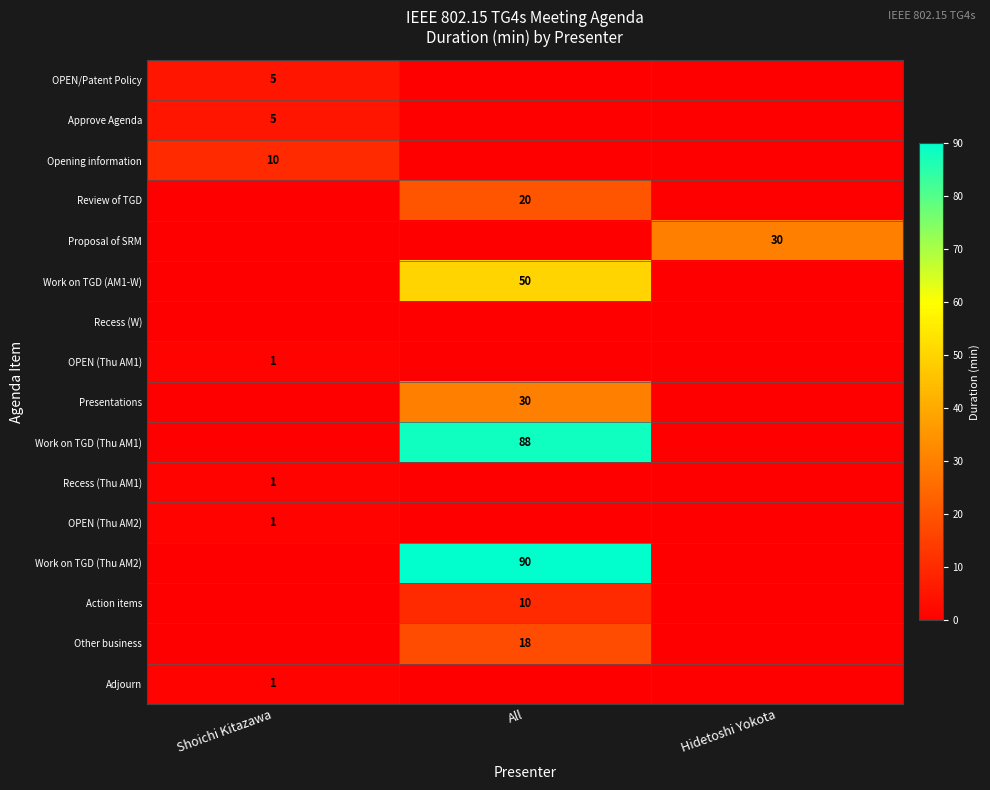

Count the number of data series in this chart.

16